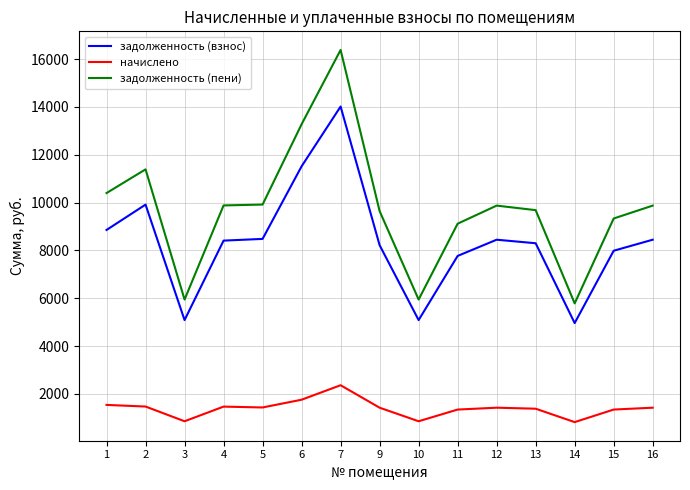

How many lines are shown in the chart?

3